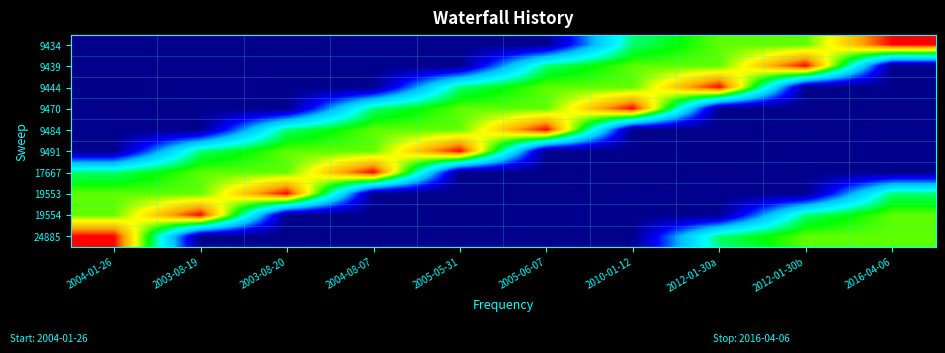

What is the minimum value shown in the chart?

9434